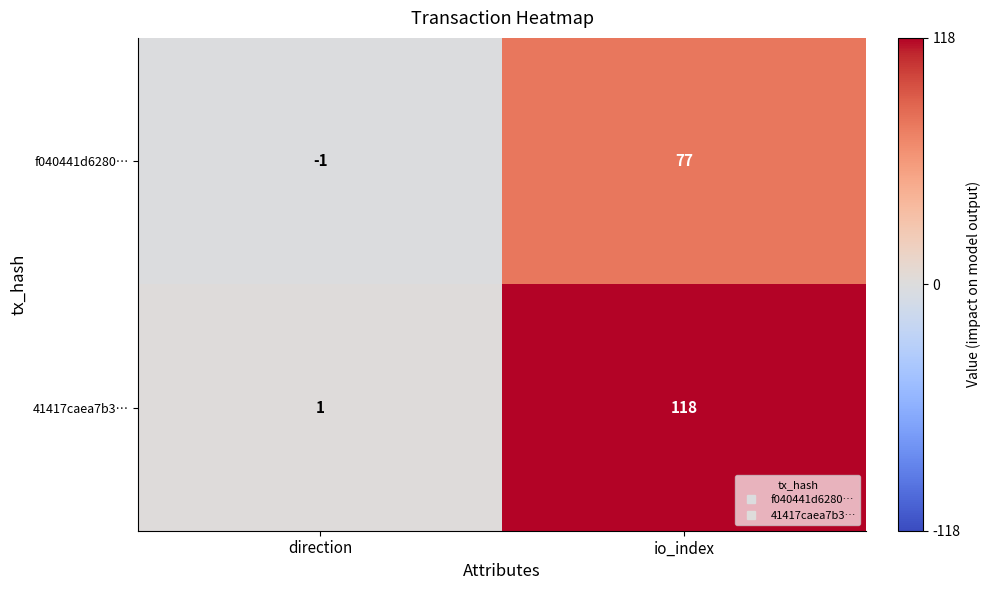

What is the difference between the highest and lowest values at io_index?

41